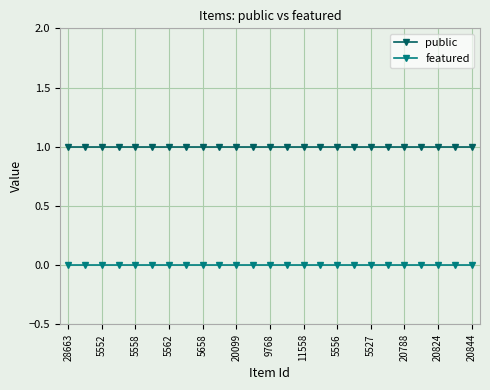

Does the chart display data point markers on the line(s)?

Yes